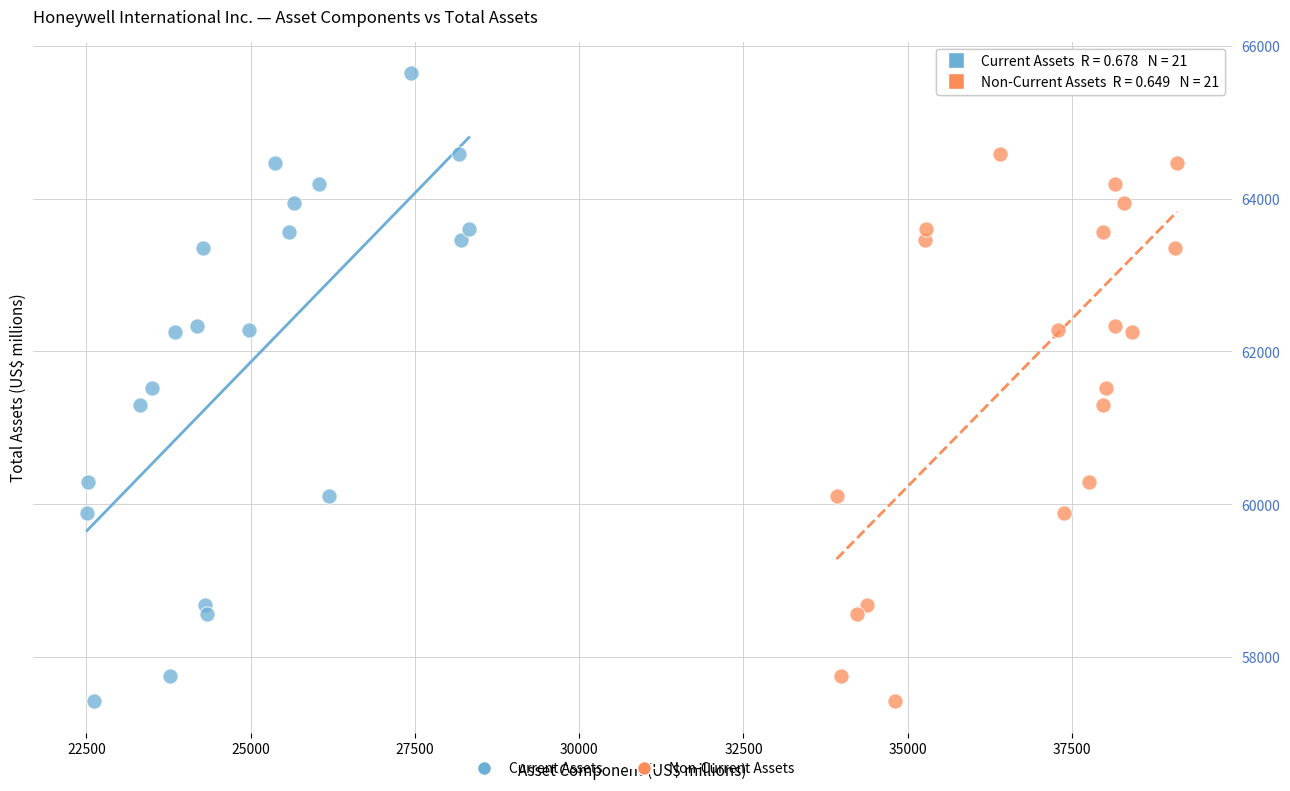

What are all the series names shown in the legend?

Current Assets, Non-Current Assets